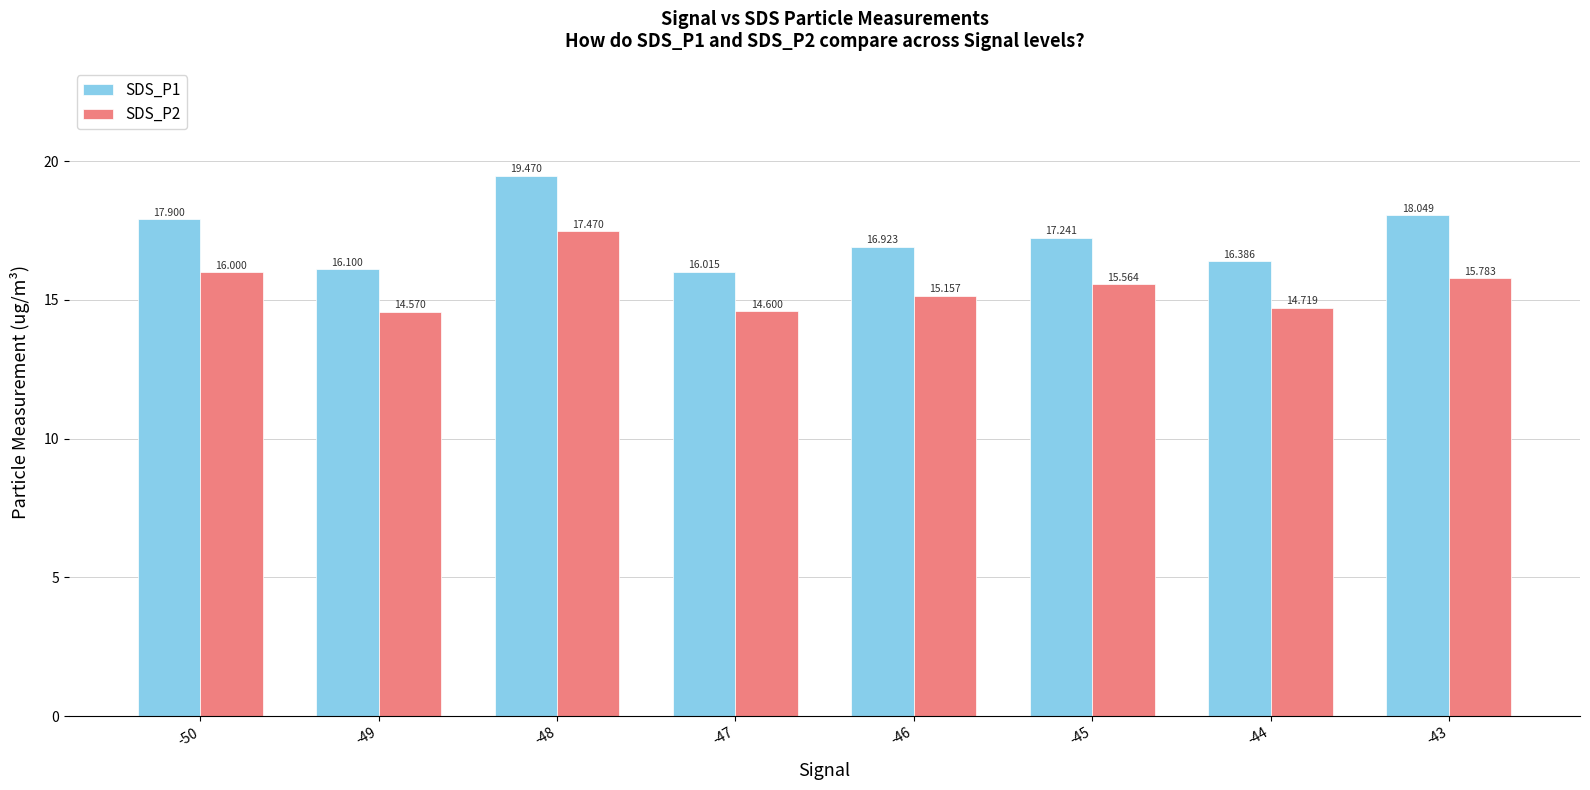

How many data points in SDS_P1 are less than 17?

4